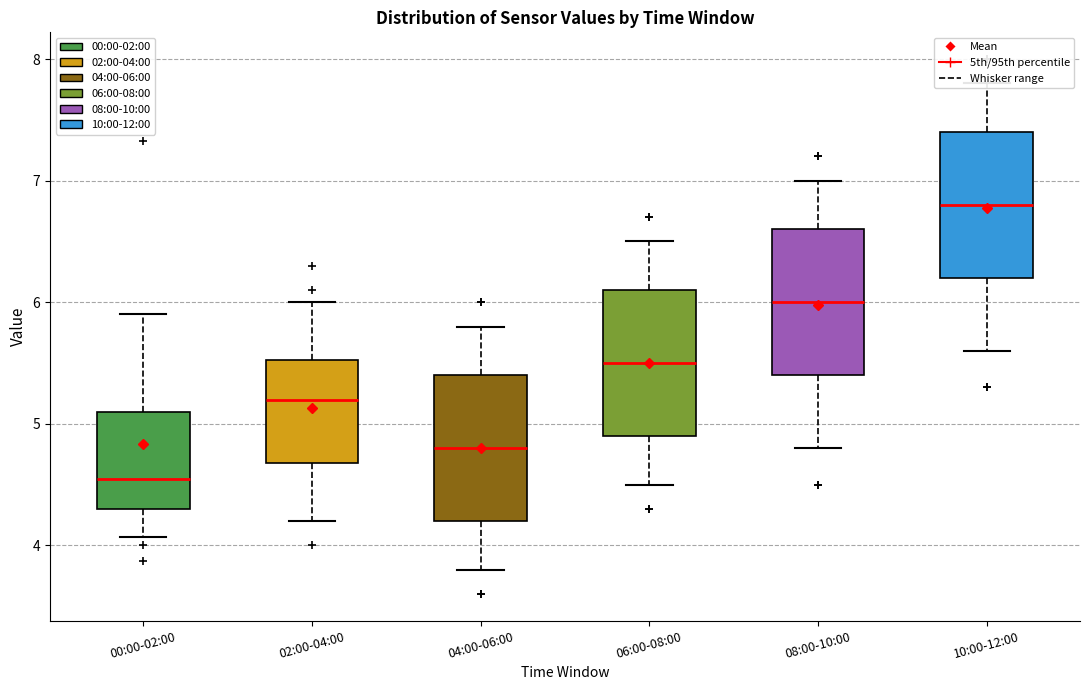

Reading left to right, read every box against the y-axis: the position of its median line, the range the box covers, and the ends of its whiskers. The values are not printed on the chart, so give them approximately, as read against the axis.

00:00-02:00: median 4.6, box 4.3 to 5.1, whiskers 4.1 to 5.9
02:00-04:00: median 5.2, box 4.7 to 5.5, whiskers 4.2 to 6.0
04:00-06:00: median 4.8, box 4.2 to 5.4, whiskers 3.8 to 5.8
06:00-08:00: median 5.5, box 4.9 to 6.1, whiskers 4.5 to 6.5
08:00-10:00: median 6.0, box 5.4 to 6.6, whiskers 4.8 to 7.0
10:00-12:00: median 6.8, box 6.2 to 7.4, whiskers 5.6 to 7.8